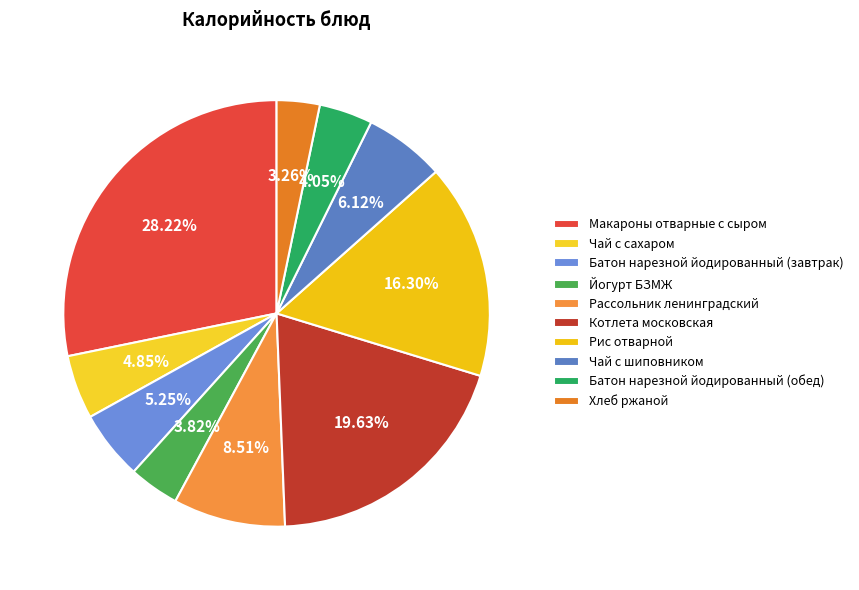

Which has a higher value, Котлета московская or Рис отварной?

Котлета московская